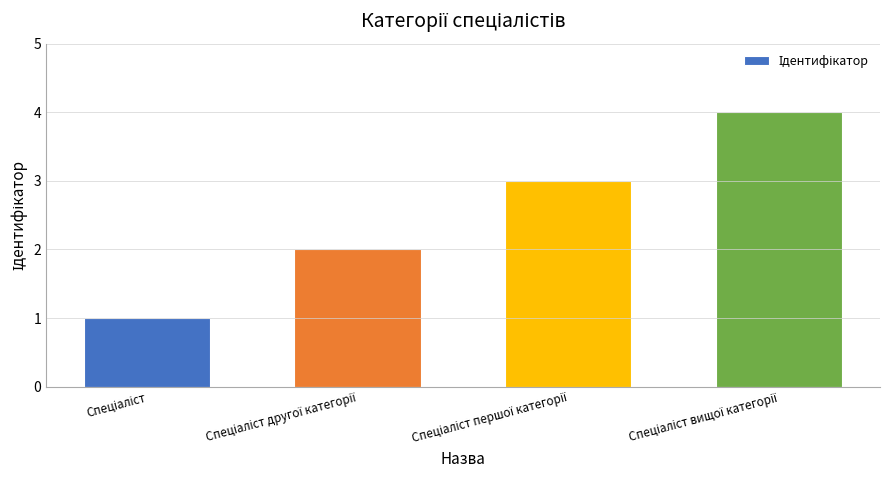

What is the sum of all values?

10